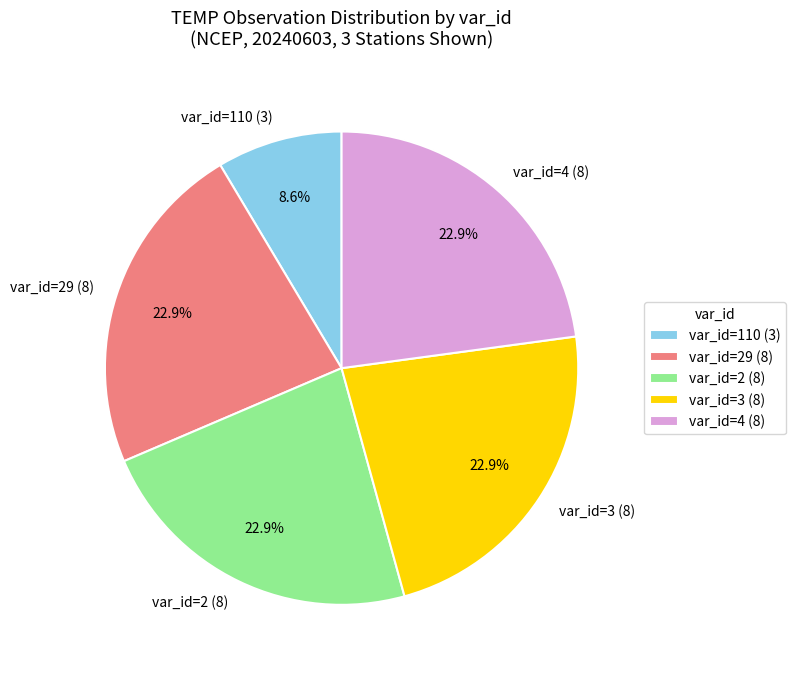

What is the ratio of the value at var_id=3 (8) to the value at var_id=2 (8)?

1.0